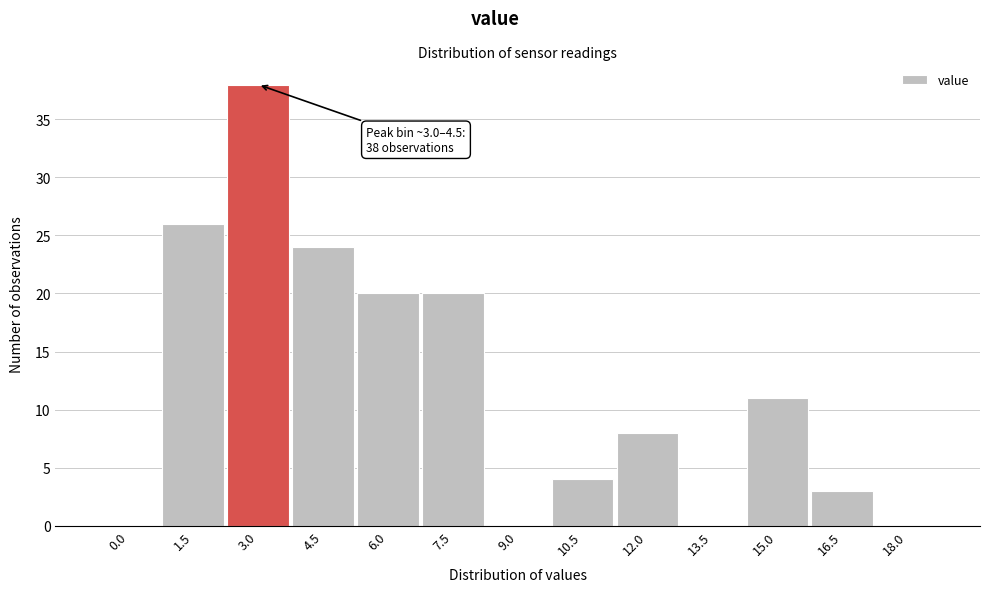

Reading left to right, what are all the values shown in this chart?

0.0=0	1.5=26	3.0=38	4.5=24	6.0=20	7.5=20	9.0=0	10.5=4	12.0=8	13.5=0	15.0=11	16.5=3	18.0=0